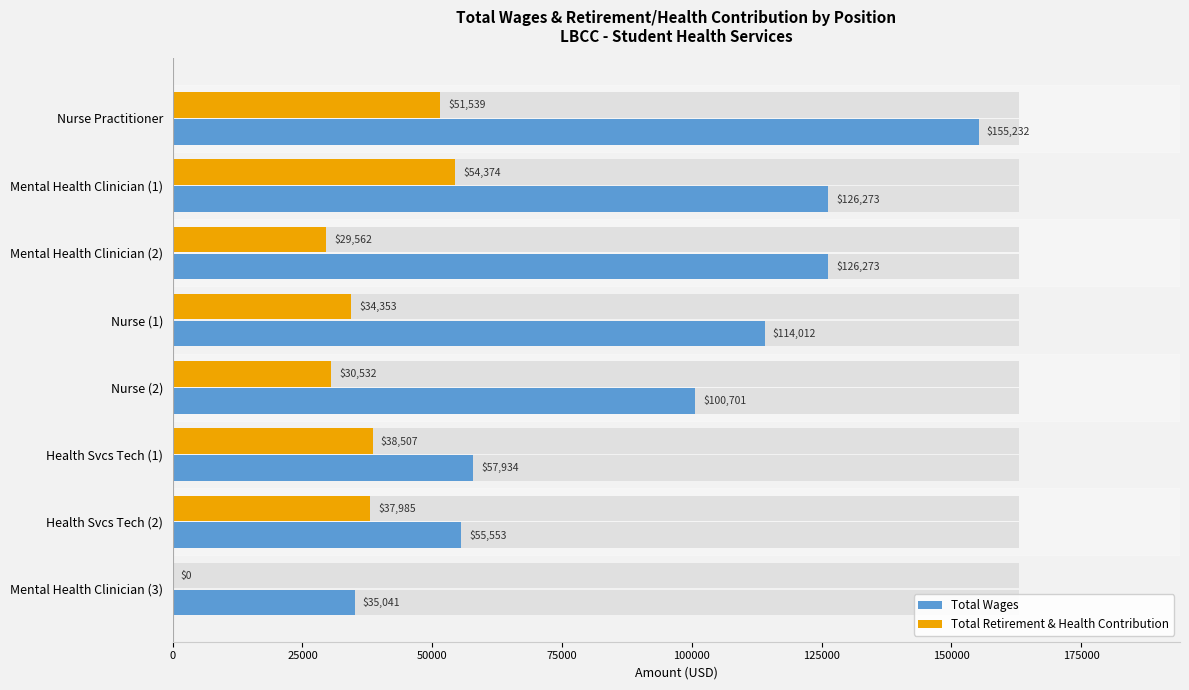

Reading left to right, extract all data points from this chart.

Total Wages: 155232	126273	126273	114012	100701	57934	55553	35041
Total Retirement & Health Contribution: 51539	54374	29562	34353	30532	38507	37985	0